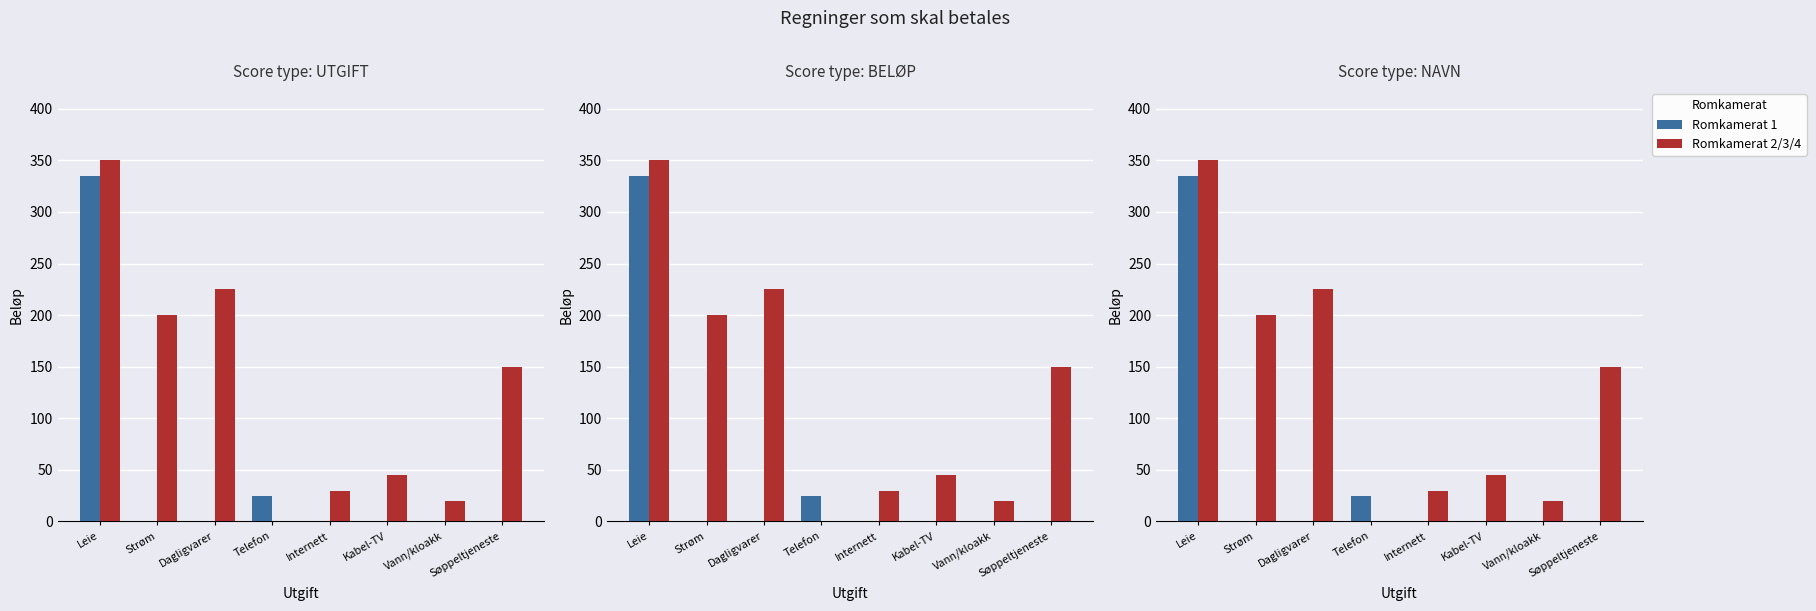

The Romkamerat 2/3/4 series shows 30 at Internett. True or false?

True